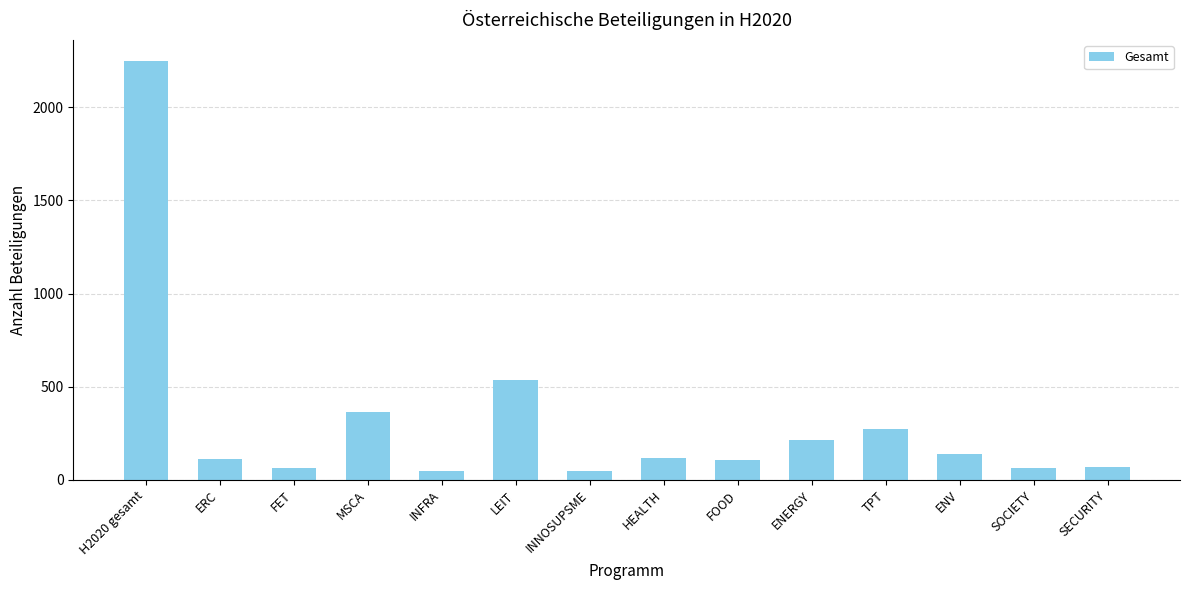

How many bars are there in total?

14